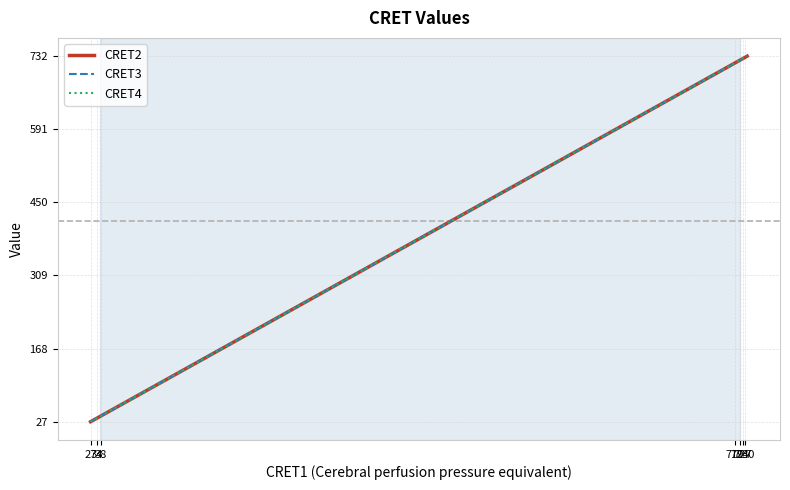

Which category has the lowest value across all series?

27